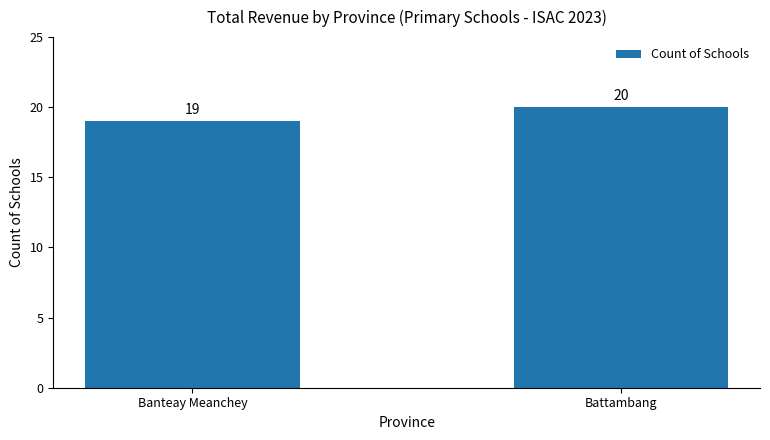

Rank the categories by value from highest to lowest.

Battambang, Banteay Meanchey